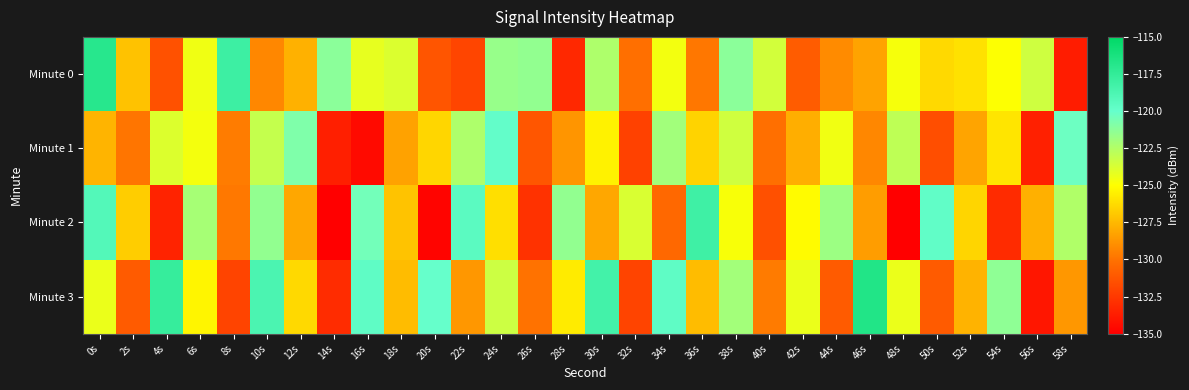

What is the total value across all series at 12s?

-503.1